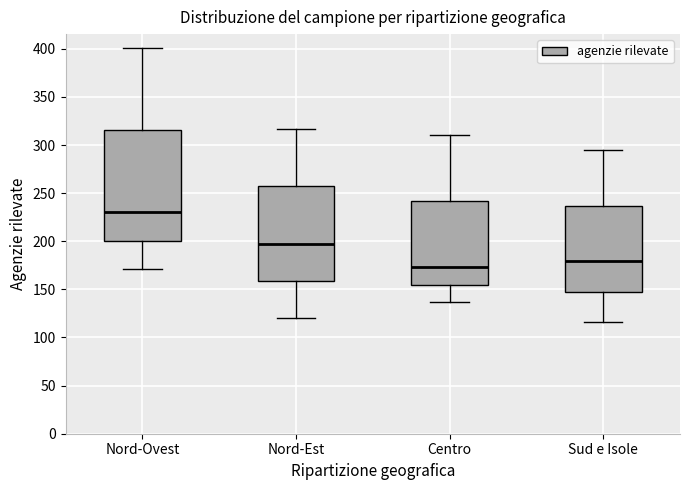

Which box has the highest median line?

Nord-Ovest